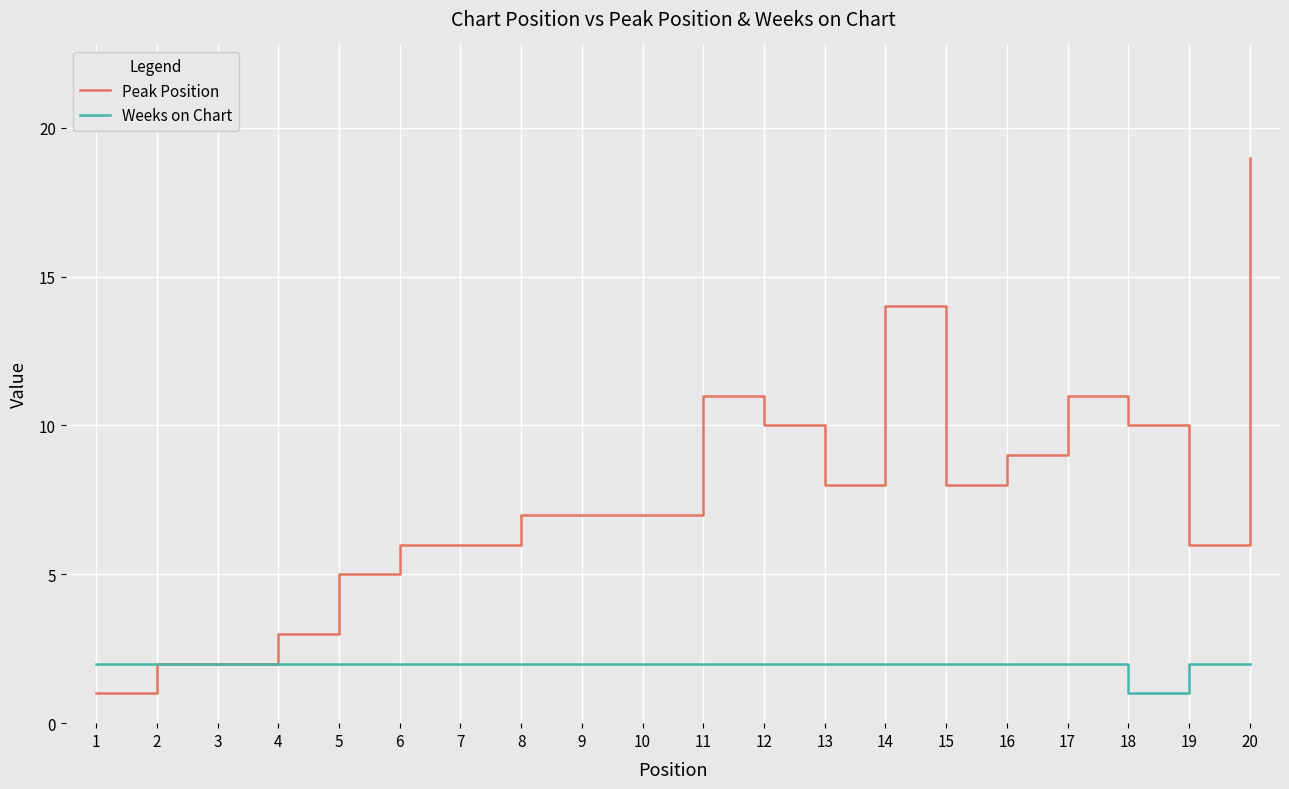

Which series has the widest spread of values?

Peak Position